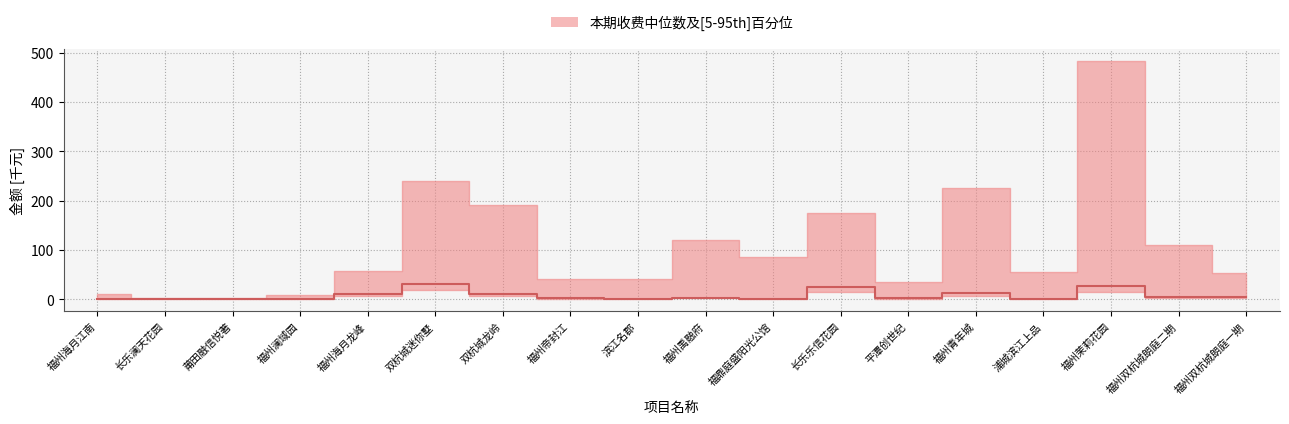

Rank the categories by value from highest to lowest.

双杭城迷你墅, 福州茉莉花园, 长乐乐信花园, 福州青年城, 双杭城龙岭, 福州海月龙峰, 福州双杭城朗庭一期, 福州双杭城朗庭二期, 福州禹融府, 福州帝封江, 平潭创世纪, 福鼎庭盛阳光公馆, 福州海月江南, 莆田融信悦著, 滨江名郡, 长乐澜天花园, 福州澜域园, 浦城滨江上品